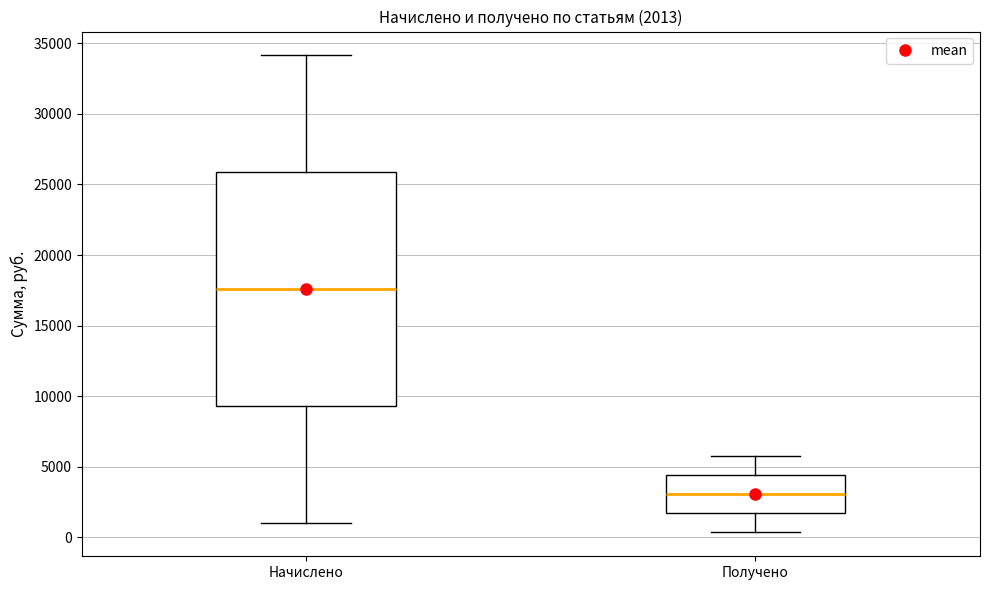

Which box has the highest median line?

Начислено